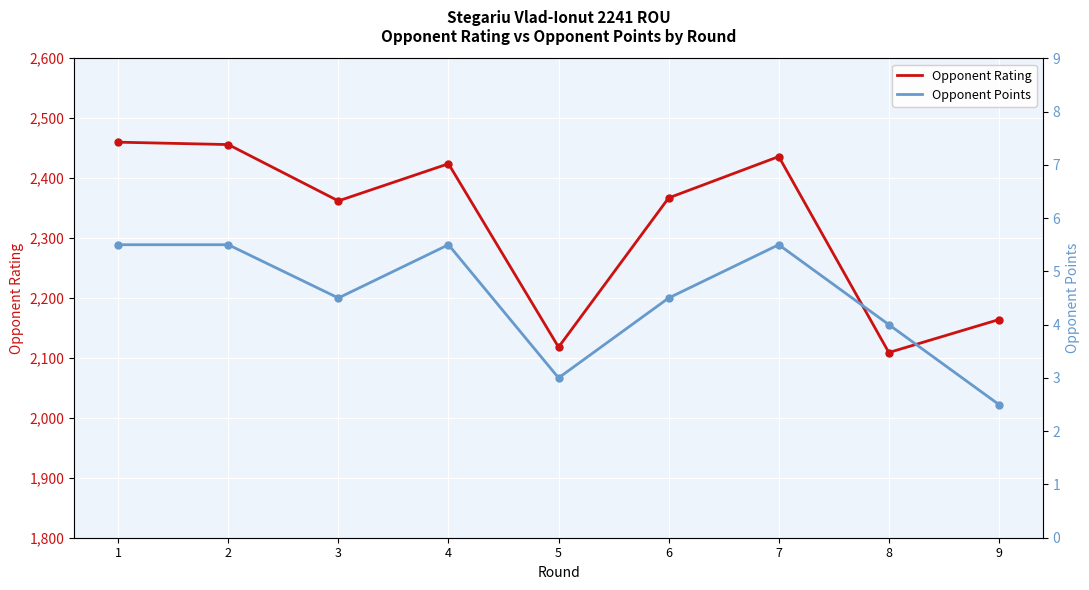

True or false: Opponent Points and Opponent Rating cross at least once.

False